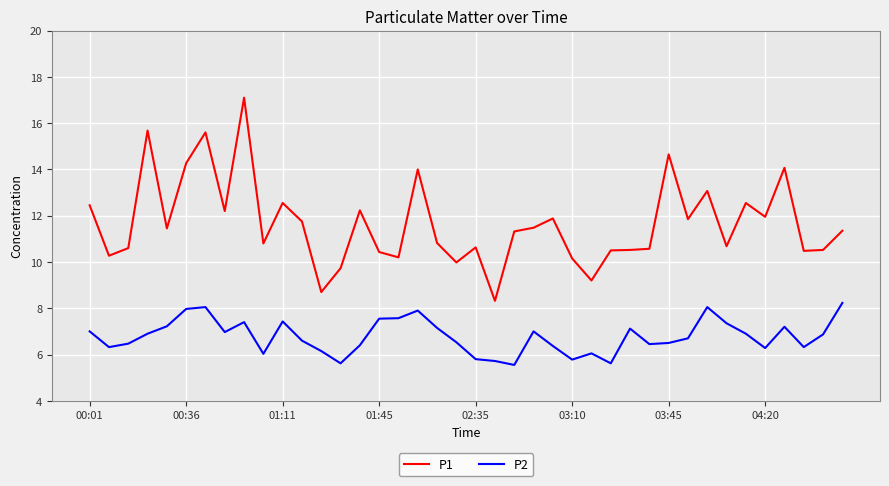

What are all the series names shown in the legend?

P1, P2